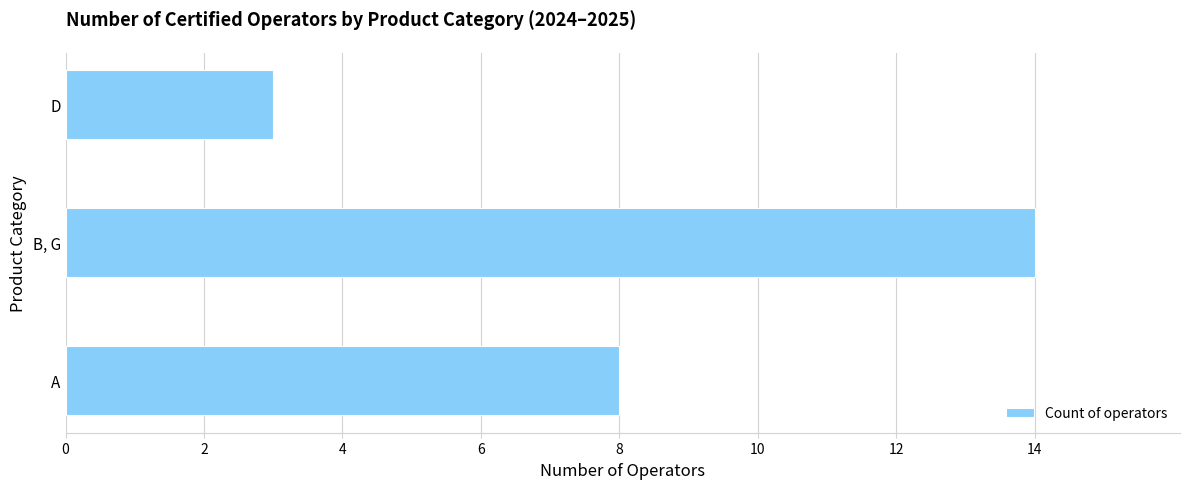

How many data points does each series have?

3